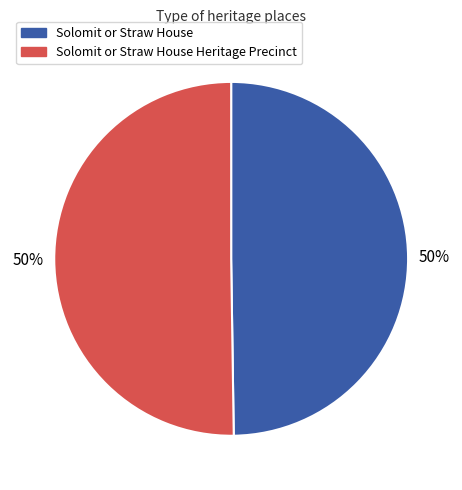

Do Solomit or Straw House and Solomit or Straw House Heritage Precinct together represent more than half of the pie?

Yes